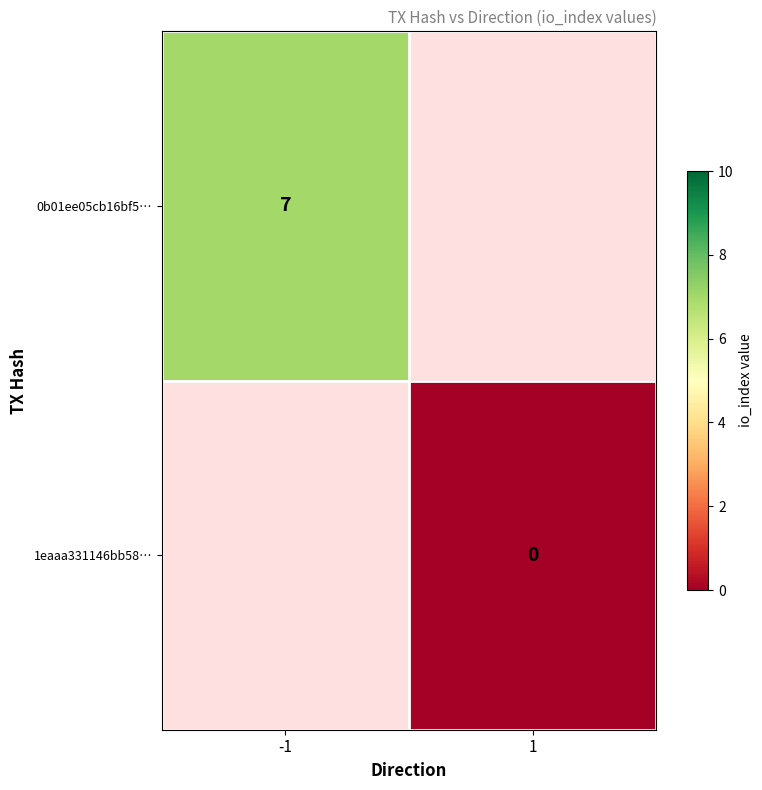

True or false: 0b01ee05cb16bf5… has a value of 10 at -1.

False